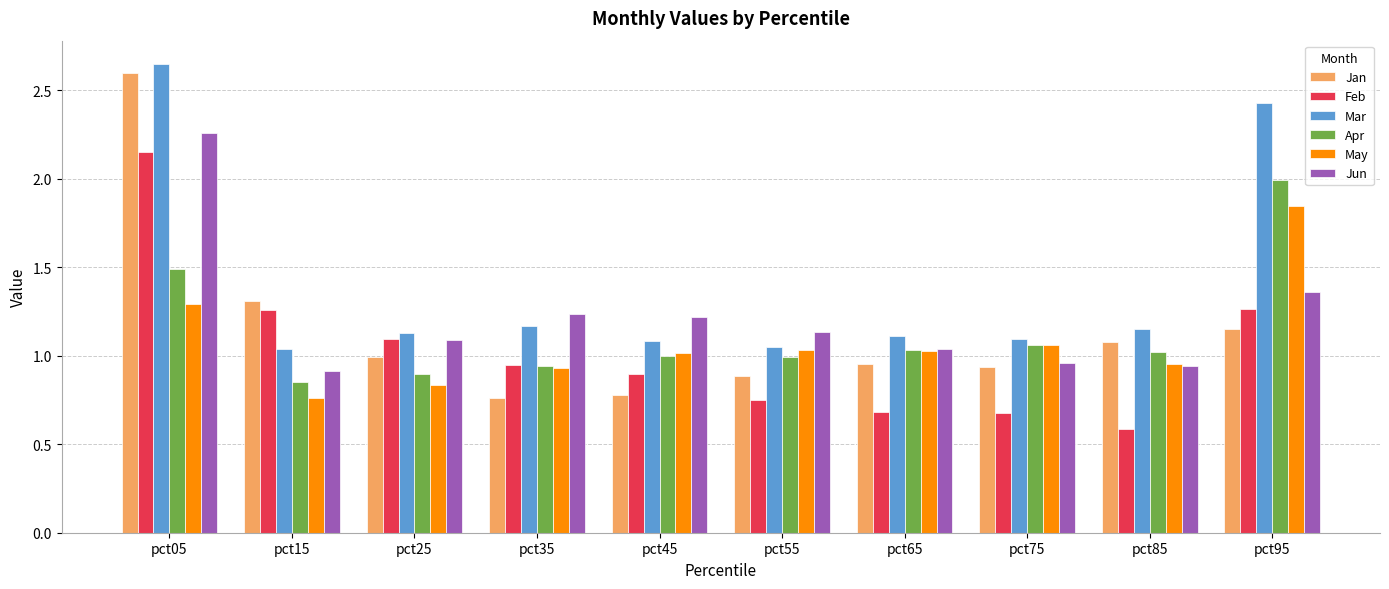

Rank the series by their maximum value, from highest to lowest.

Mar, Jan, Jun, Feb, Apr, May